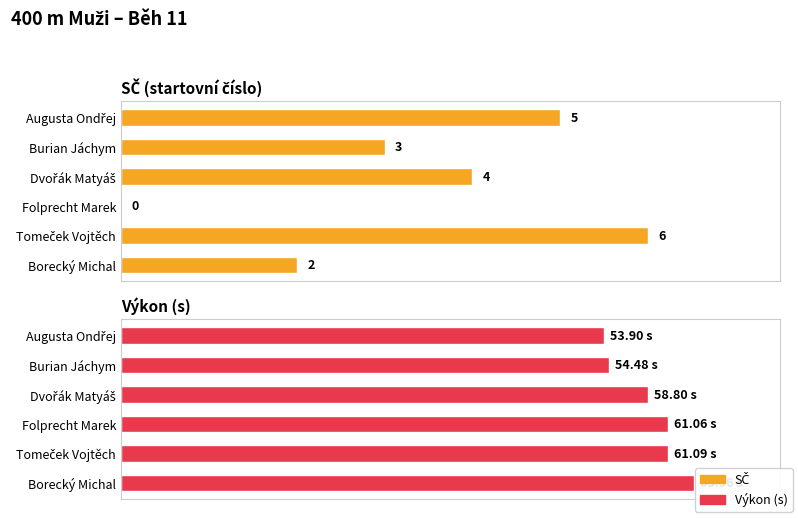

True or false: SČ has a value of 2.0 at Borecký Michal.

True